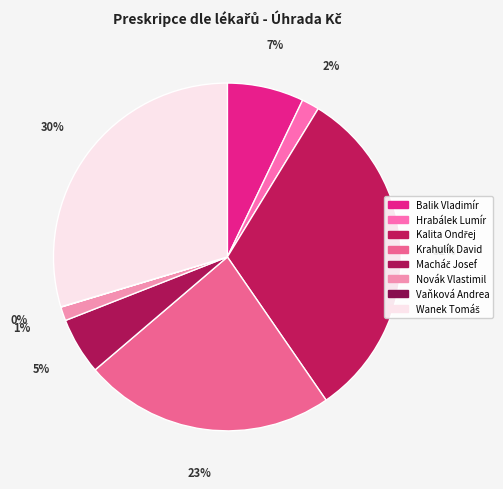

True or false: Krahulík David accounts for 34% of the total.

False